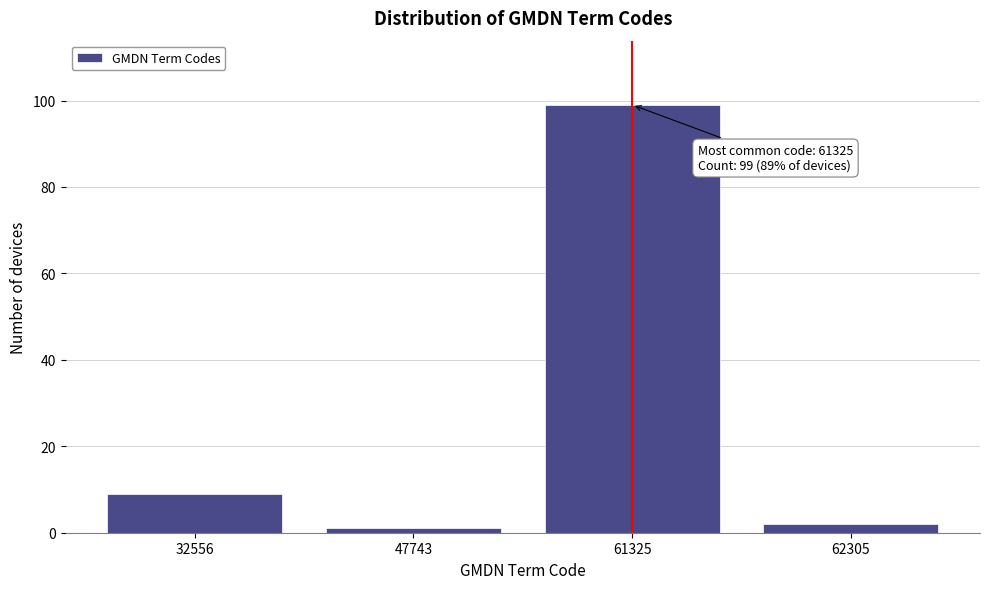

Reading left to right, list all the values displayed in this chart.

9	1	99	2